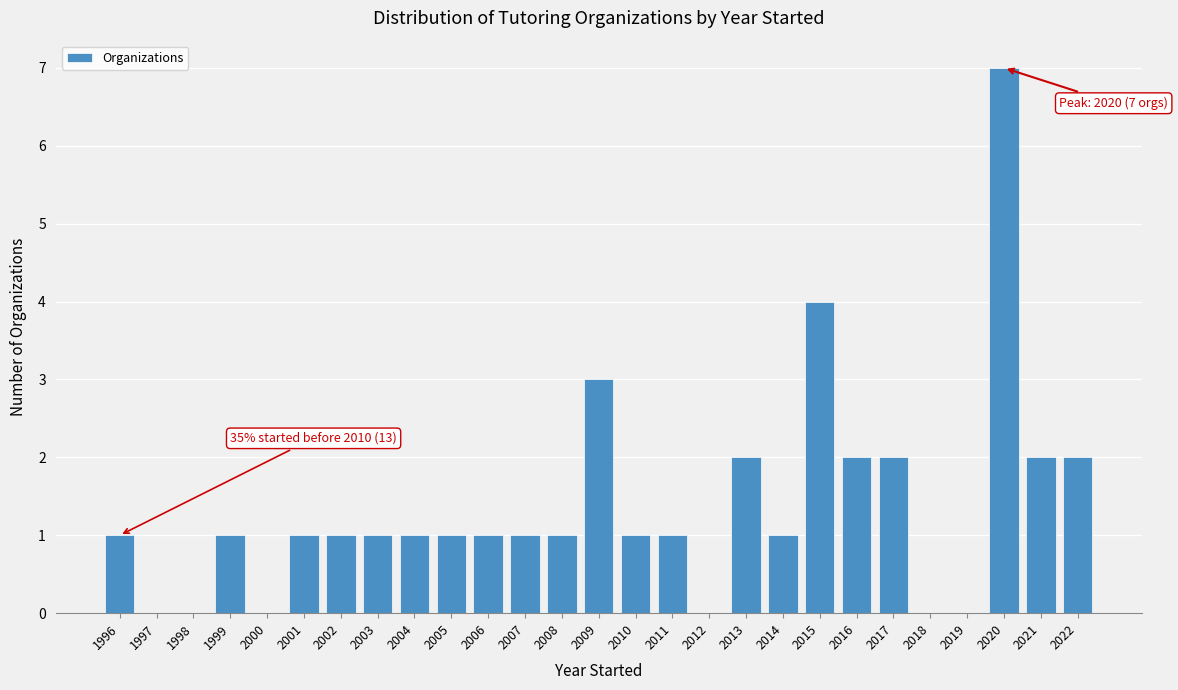

Reading left to right, list all the values displayed in this chart.

1996=1	1997=0	1998=0	1999=1	2000=0	2001=1	2002=1	2003=1	2004=1	2005=1	2006=1	2007=1	2008=1	2009=3	2010=1	2011=1	2012=0	2013=2	2014=1	2015=4	2016=2	2017=2	2018=0	2019=0	2020=7	2021=2	2022=2